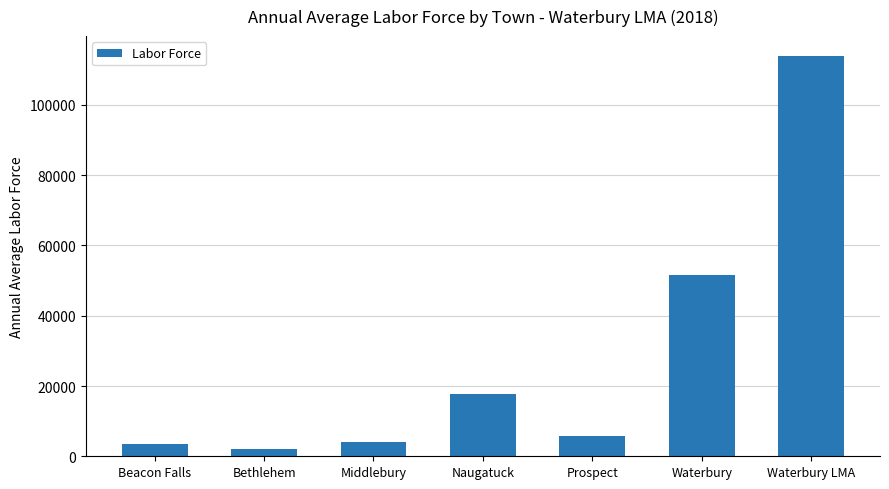

What is the sum of the values at Bethlehem and Middlebury?

6042